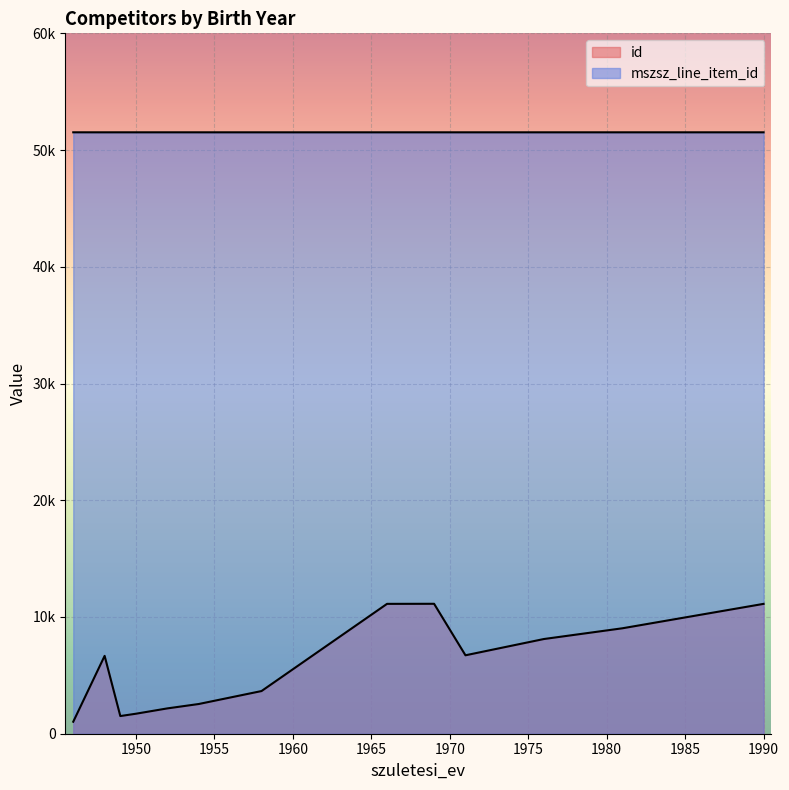

The value of id at 1966 is 11125. True or false?

True